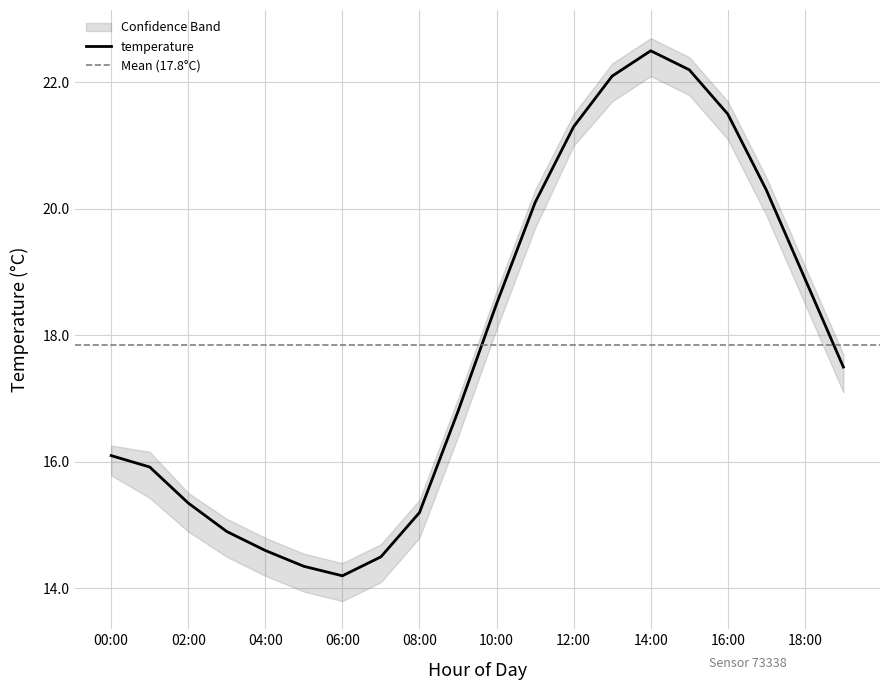

True or false: temperature_upper and temperature_lower intersect in this chart.

False